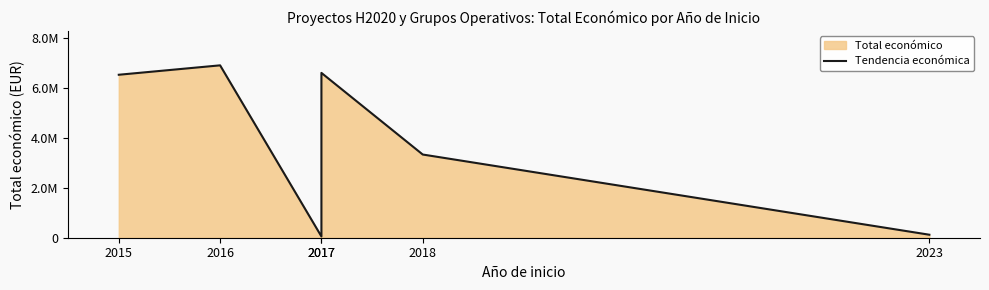

Approximately how many times larger is the value at 2016 compared to 2015?

1.1